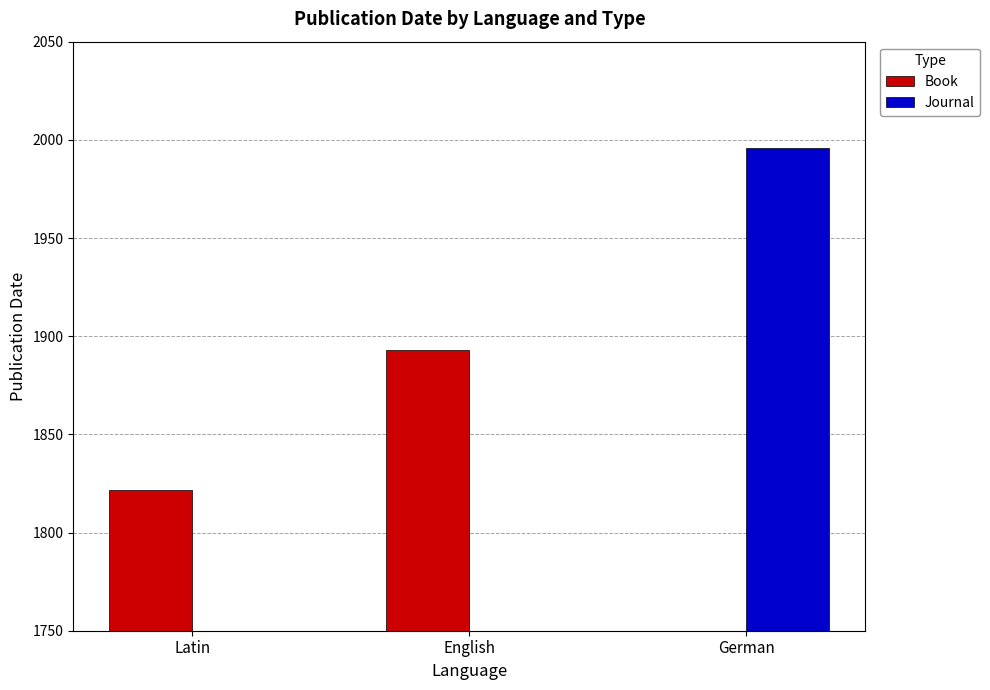

Reading right to left, what are all the values shown in this chart?

Book: German=0.0	English=1893.0	Latin=1821.5
Journal: German=1996.0	English=0.0	Latin=0.0